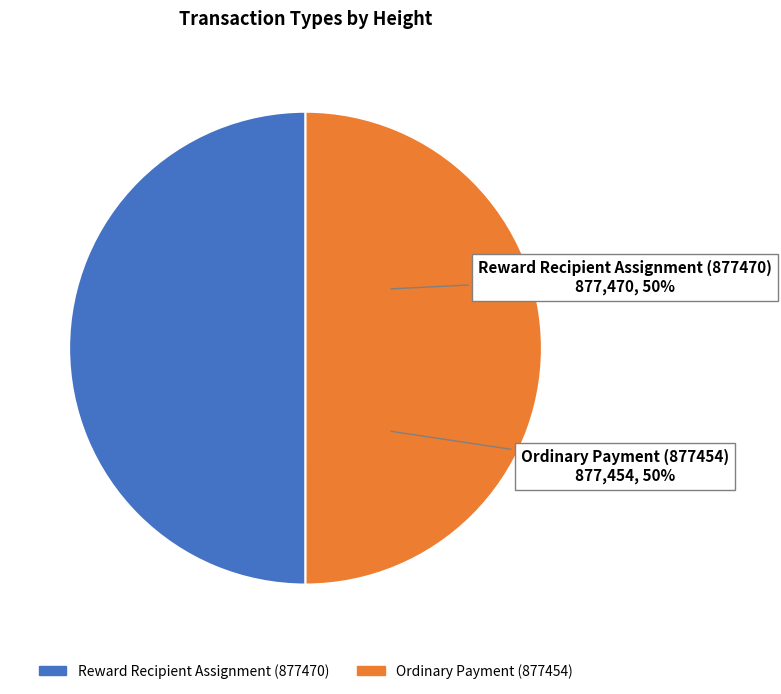

The Ordinary Payment (877454) slice represents 60% of the pie. True or false?

False